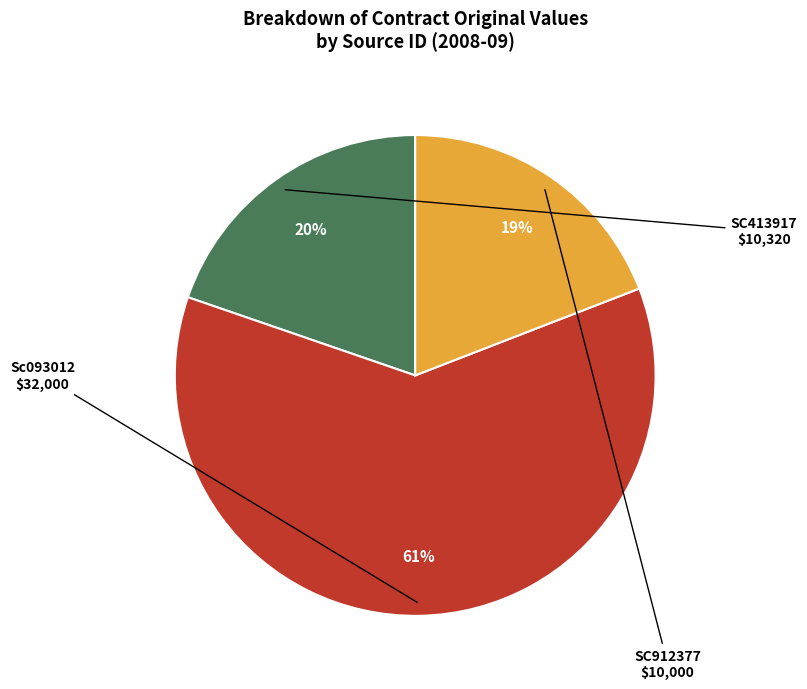

Which slice is the smallest?

SC912377